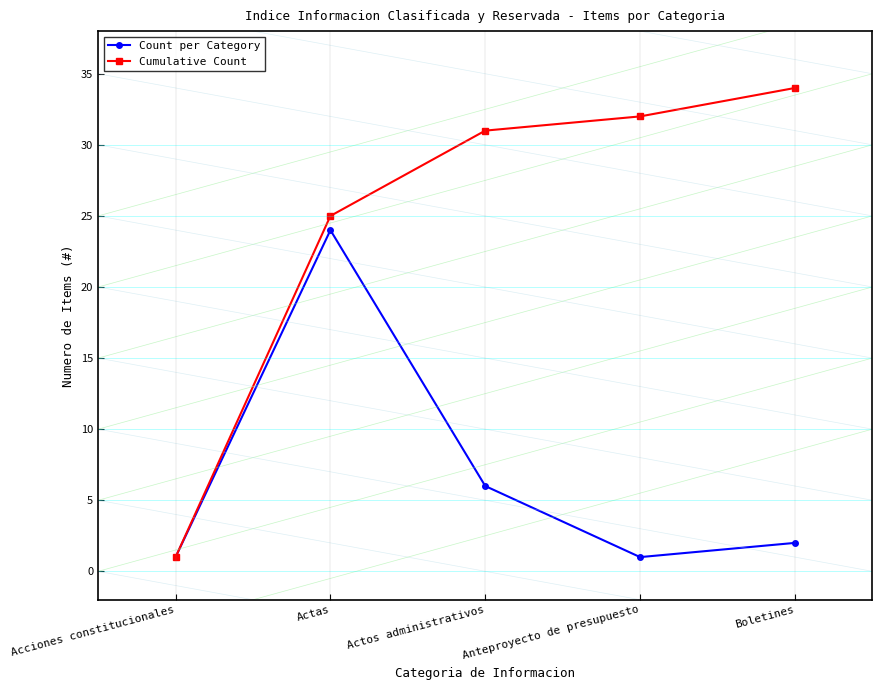

True or false: Cumulative Count has more than 1 interior local peaks.

False